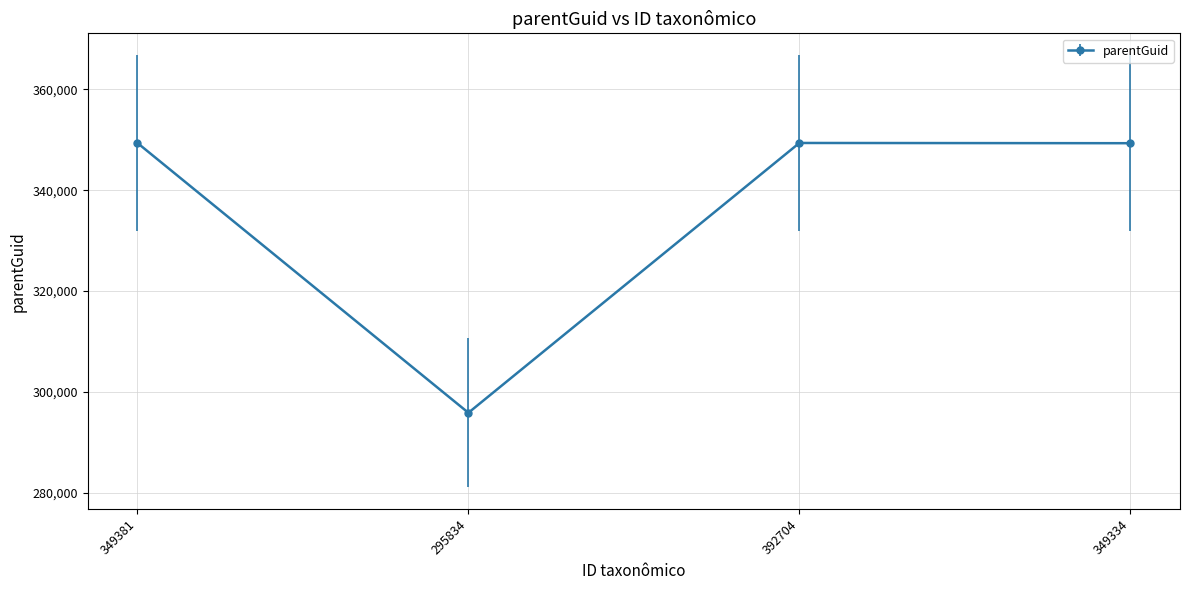

The chart shows a value of 201806 at 349334. True or false?

False